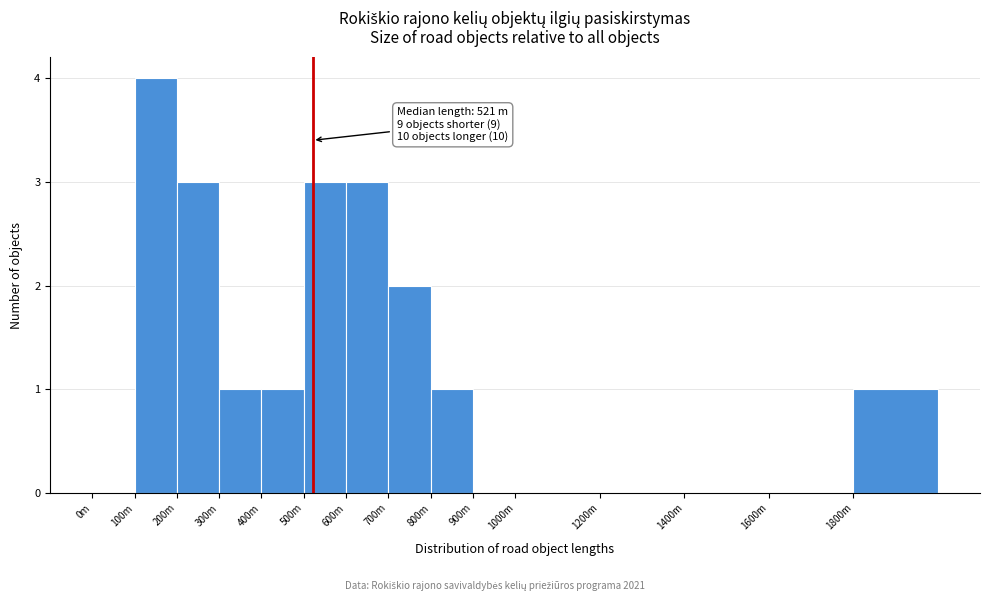

Reading right to left, what are all the values shown in this chart?

1800m=1	1600m=0	1400m=0	1200m=0	1000m=0	900m=0	800m=1	700m=2	600m=3	500m=3	400m=1	300m=1	200m=3	100m=4	0m=0